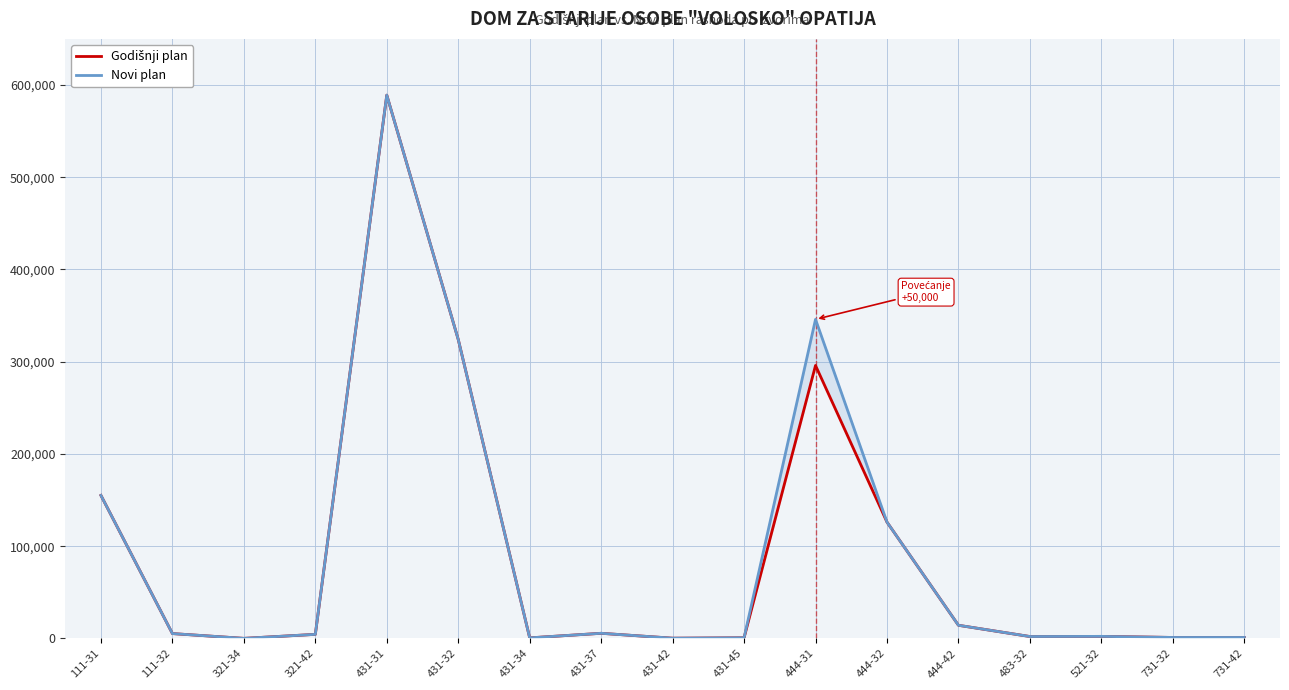

Which series has the largest total across all categories?

Novi plan